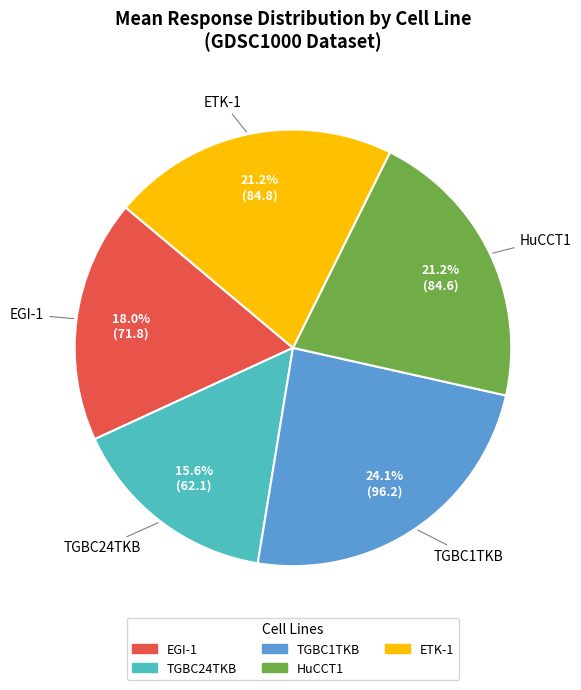

How many slices are in this pie chart?

5